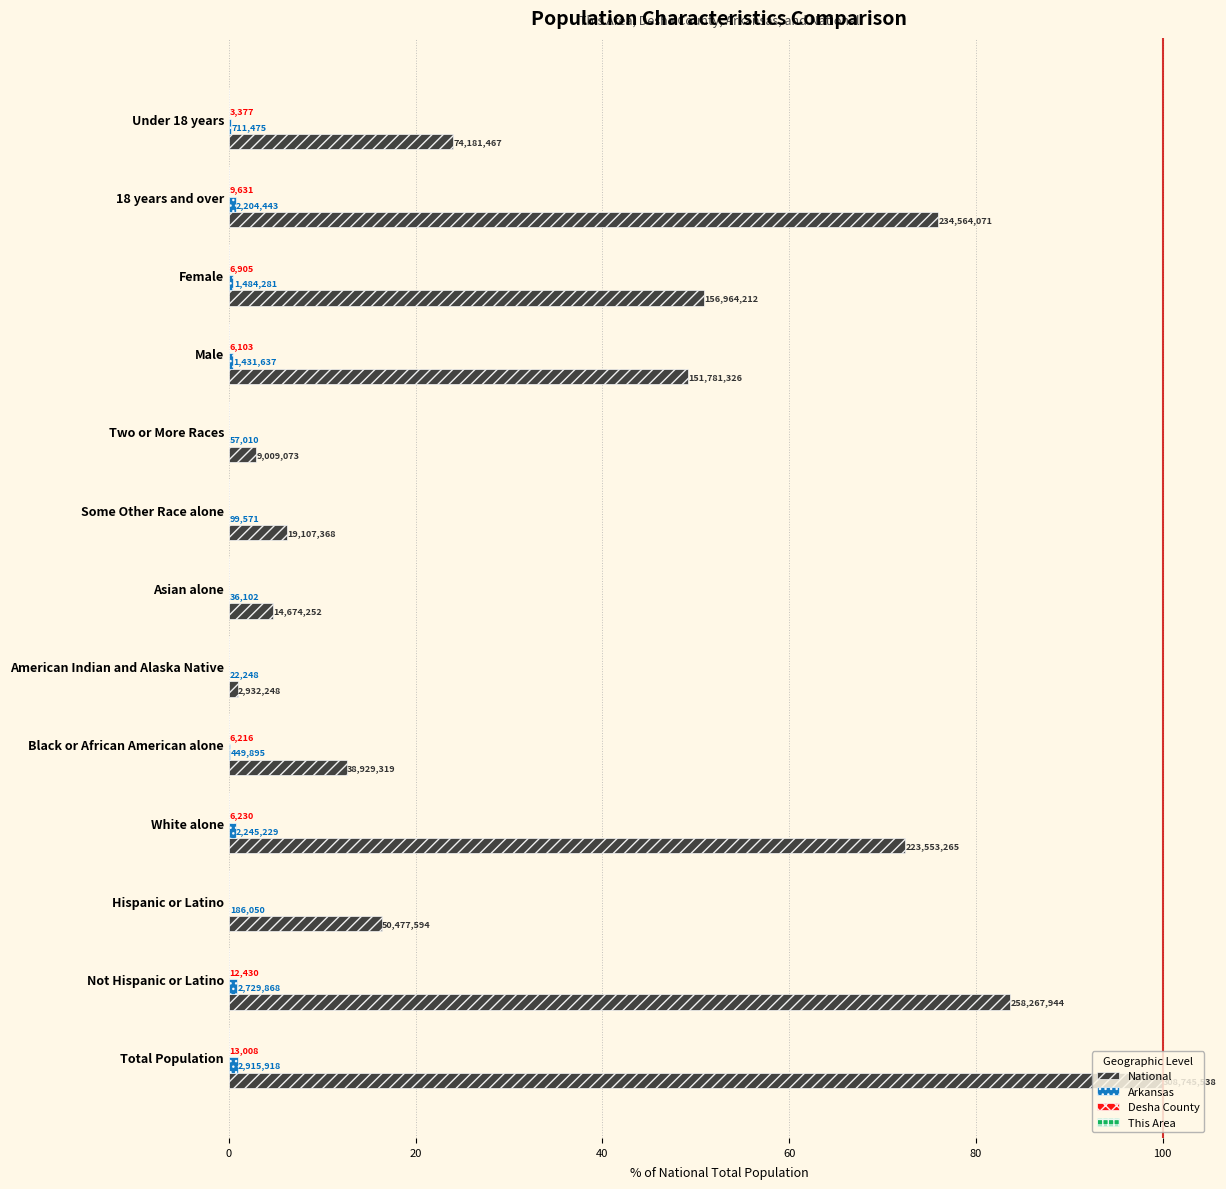

Reading left to right, extract all data points from this chart.

National: 100.0	83.7	16.3	72.4	12.6	0.9	4.8	6.2	2.9	49.2	50.8	76.0	24.0
Arkansas: 0.9	0.9	0.1	0.7	0.1	0.0	0.0	0.0	0.0	0.5	0.5	0.7	0.2
Desha County: 0.0	0.0	0.0	0.0	0.0	0.0	0.0	0.0	0.0	0.0	0.0	0.0	0.0
This Area: 0.0	0.0	0.0	0.0	0.0	0.0	0.0	0.0	0.0	0.0	0.0	0.0	0.0